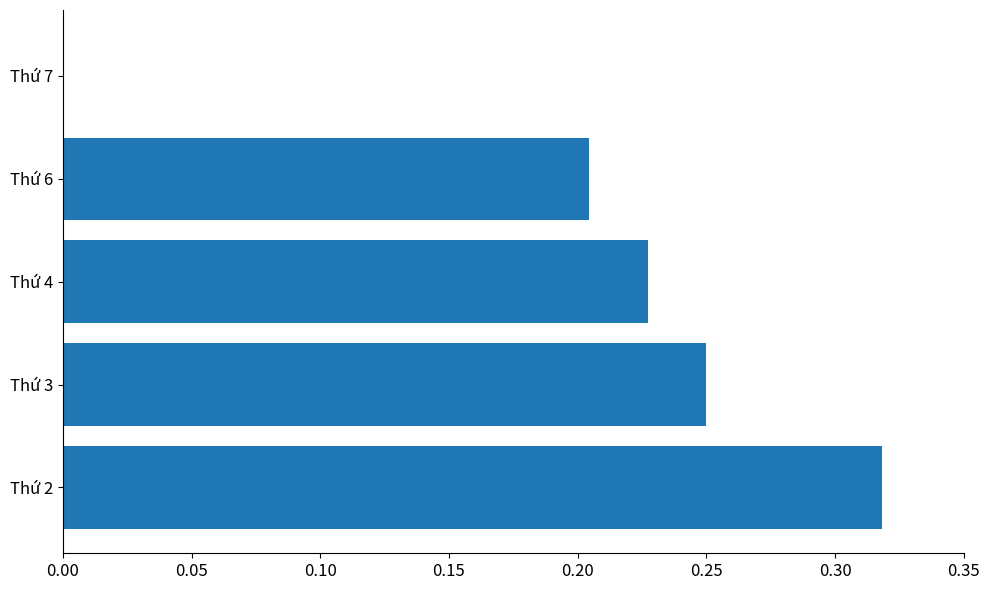

Which label corresponds to the largest value in the chart?

Thứ 2